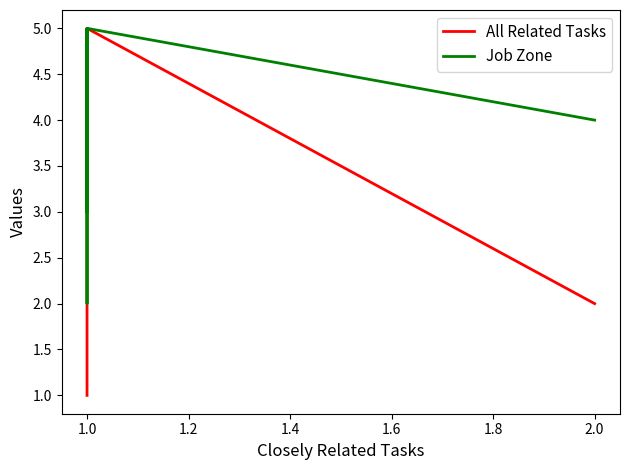

What is the maximum value for All Related Tasks?

5